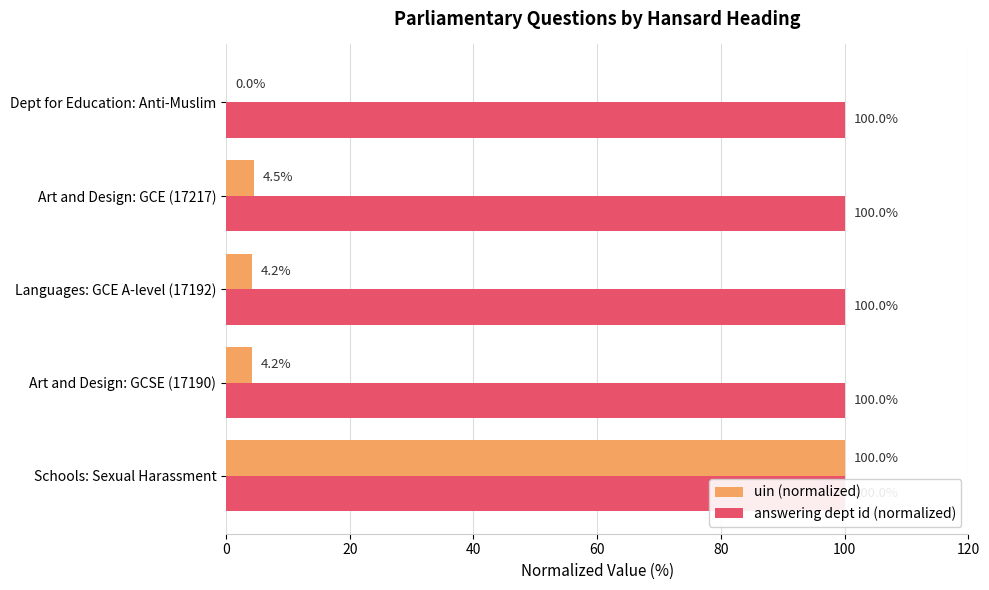

What are all the series names shown in the legend?

uin (normalized), answering dept id (normalized)